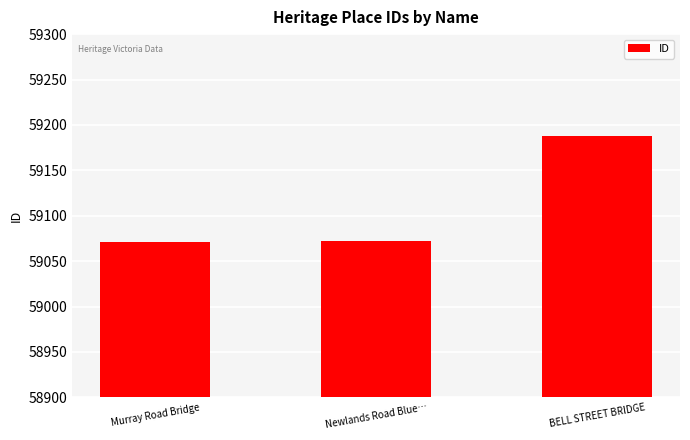

What is the label of the 2nd bar from the left?

Newlands Road Blue…